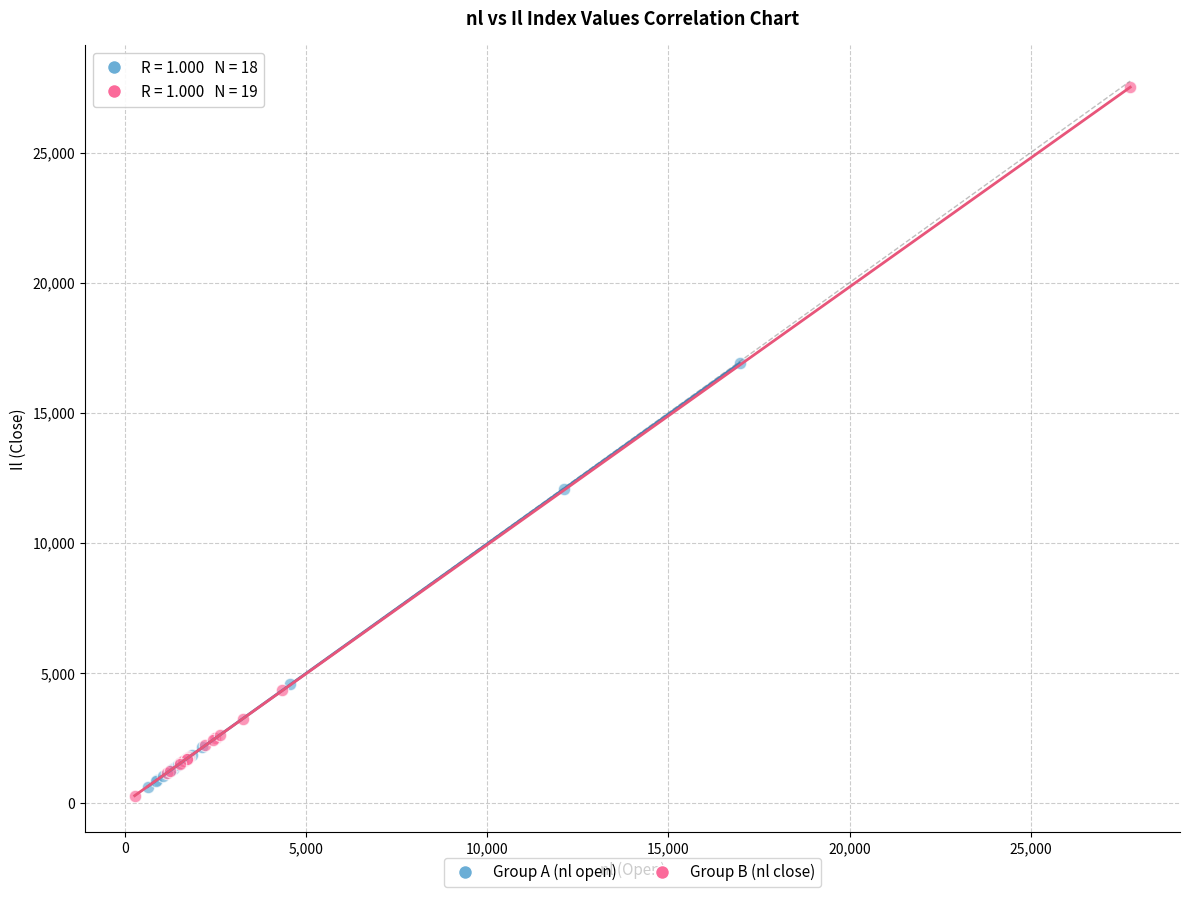

Which series has the widest spread of Y values?

Group B (nl close)